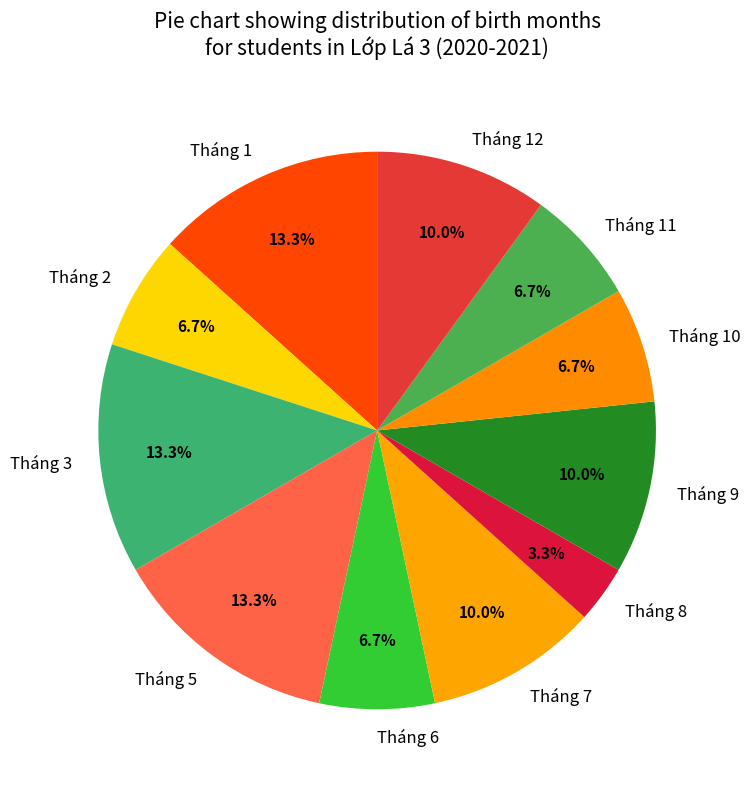

Count the number of slices in the pie.

11